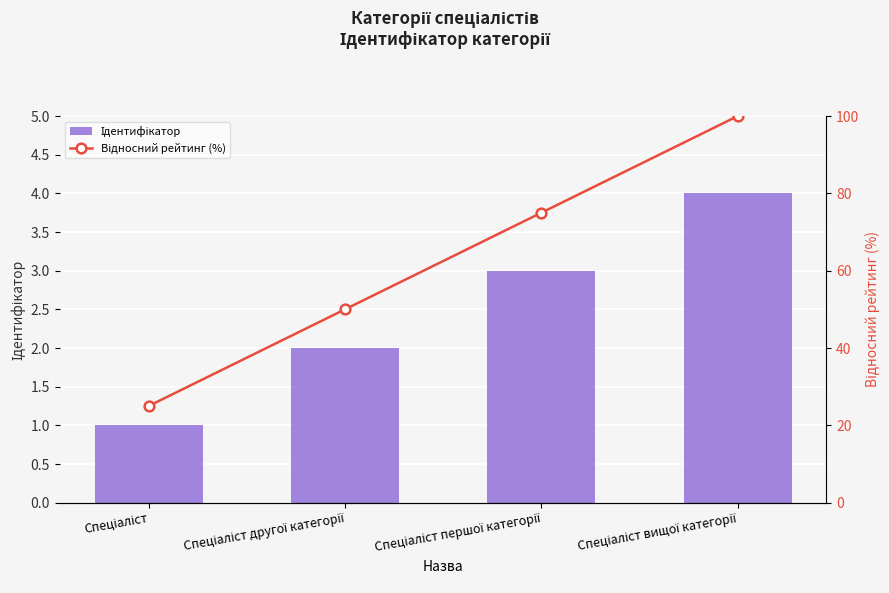

Which series changed the most between Спеціаліст and Спеціаліст вищої категорії?

Відносний рейтинг (%)